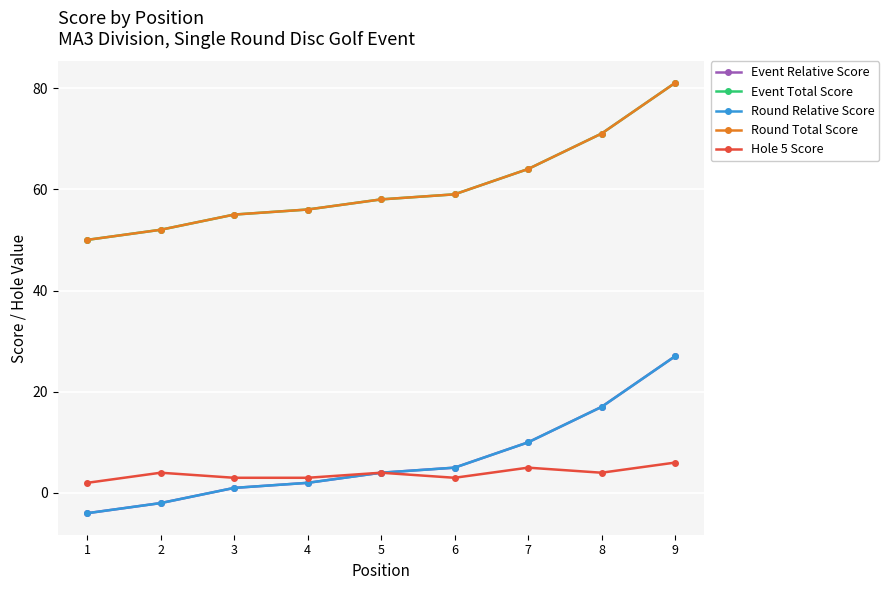

Is this an area chart (filled region under the line)?

No